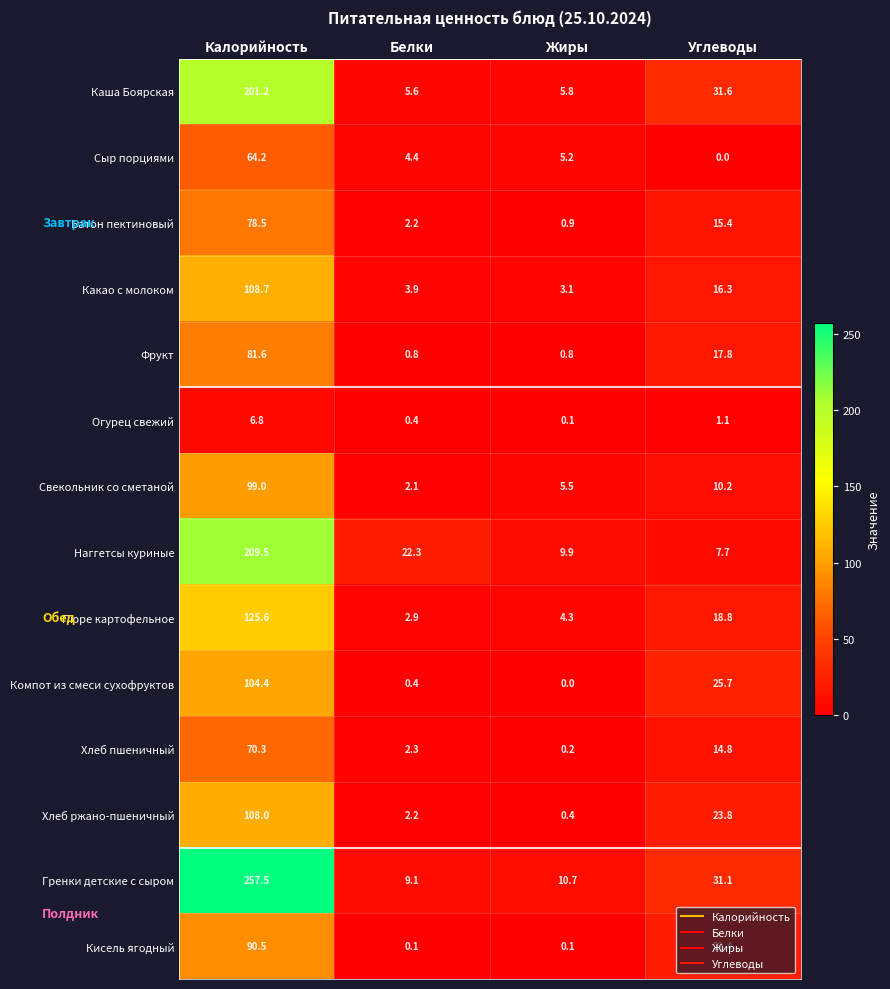

Between Калорийность and Углеводы, which series saw the biggest shift?

Гренки детские с сыром